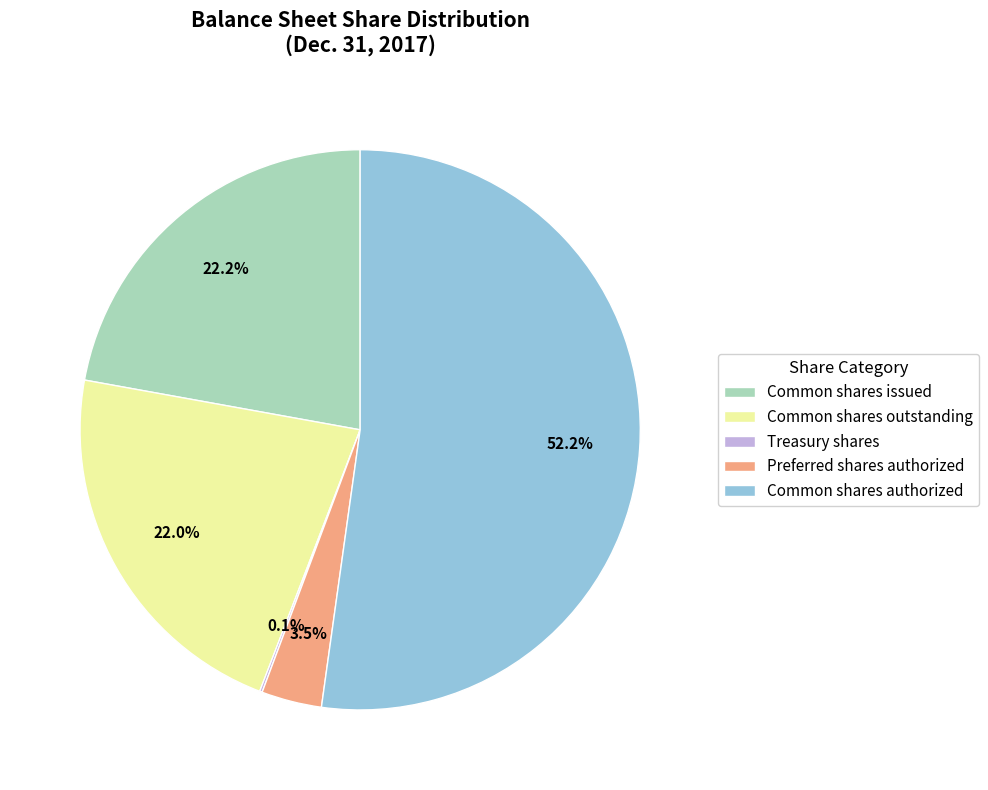

Which slice is the largest?

Common shares authorized